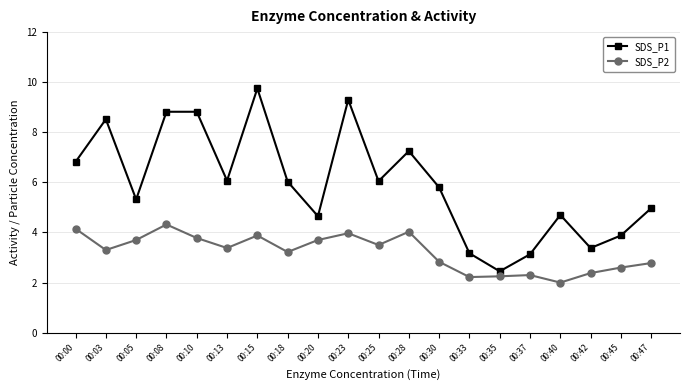

At which category is the sum across all series the highest?

00:15